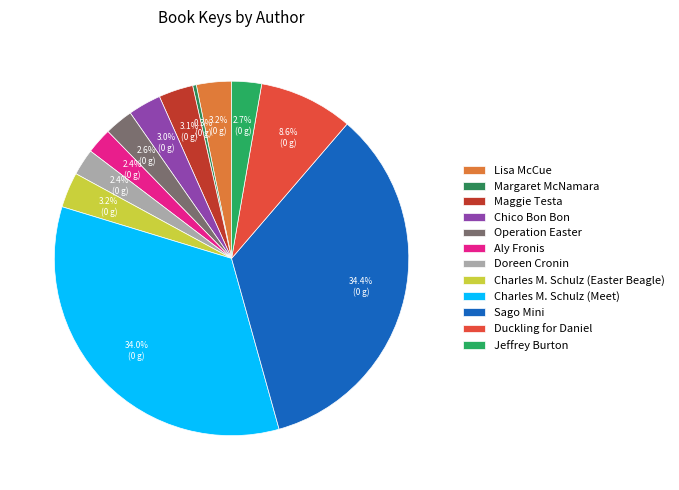

What is the smallest slice in the pie chart?

Margaret McNamara